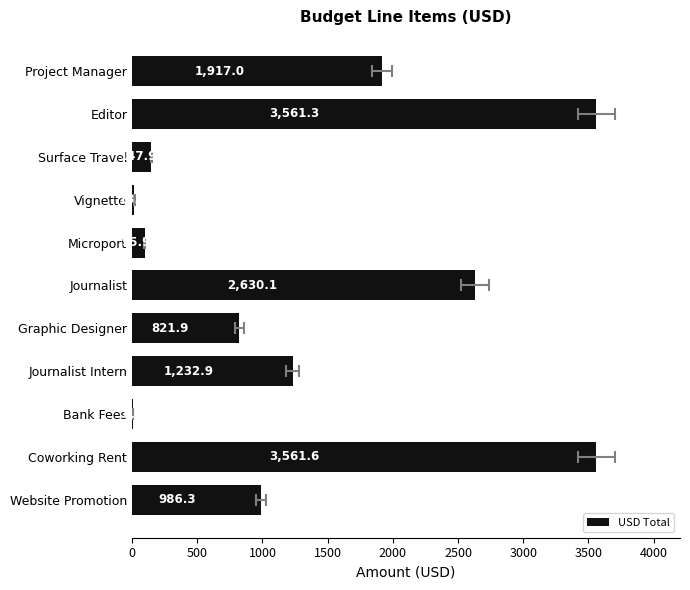

What is the difference between the second highest and minimum values?

3553.1